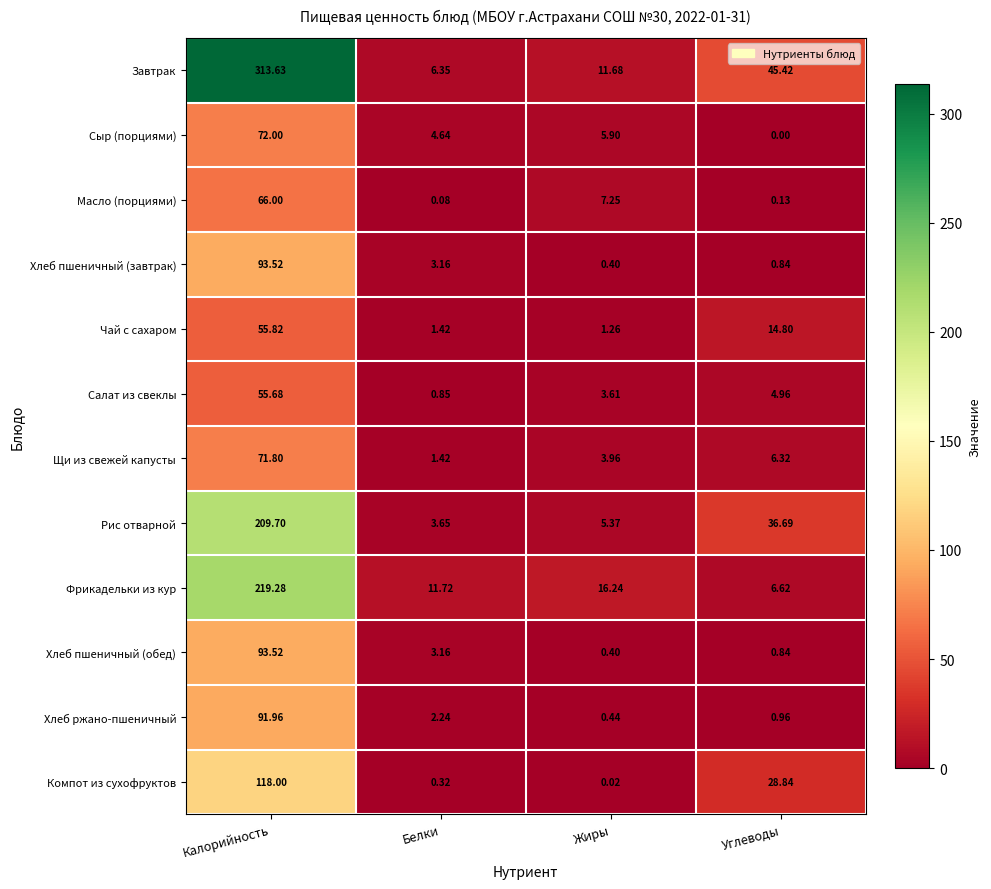

At which label does Компот из сухофруктов reach its peak?

Калорийность